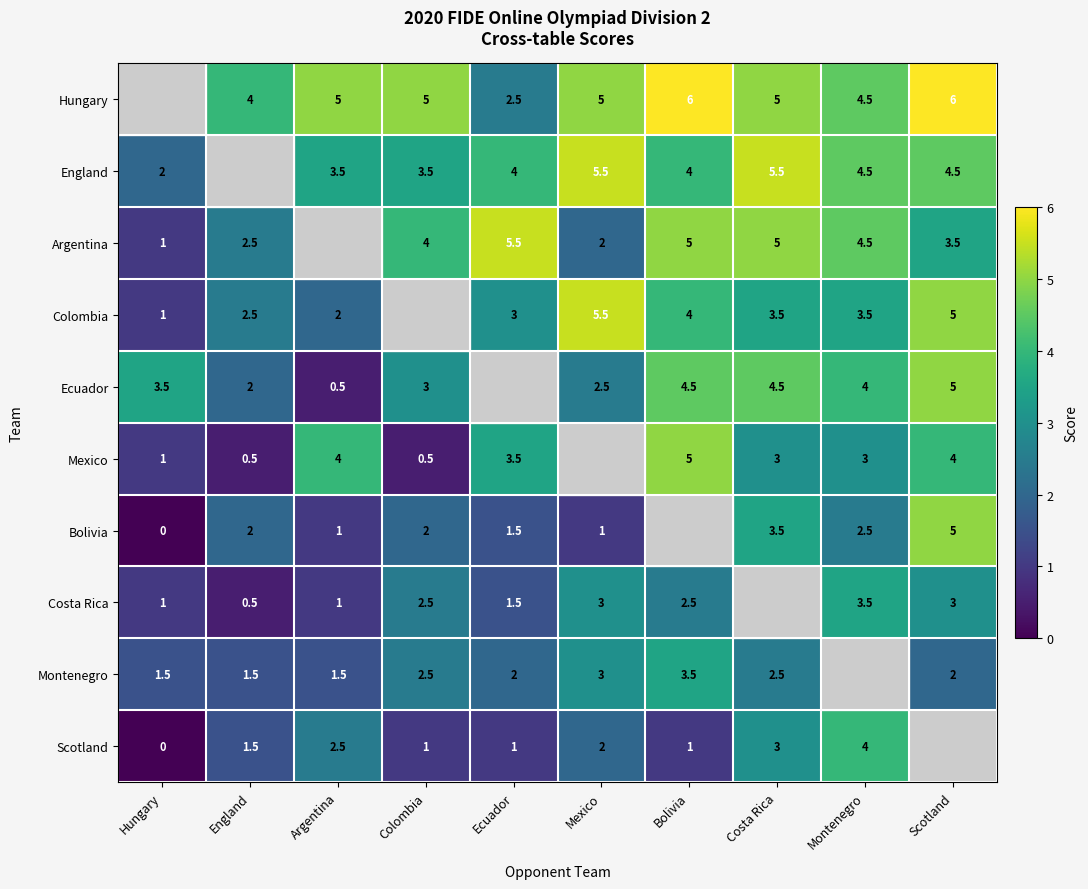

Which category has the lowest value across all series?

Hungary